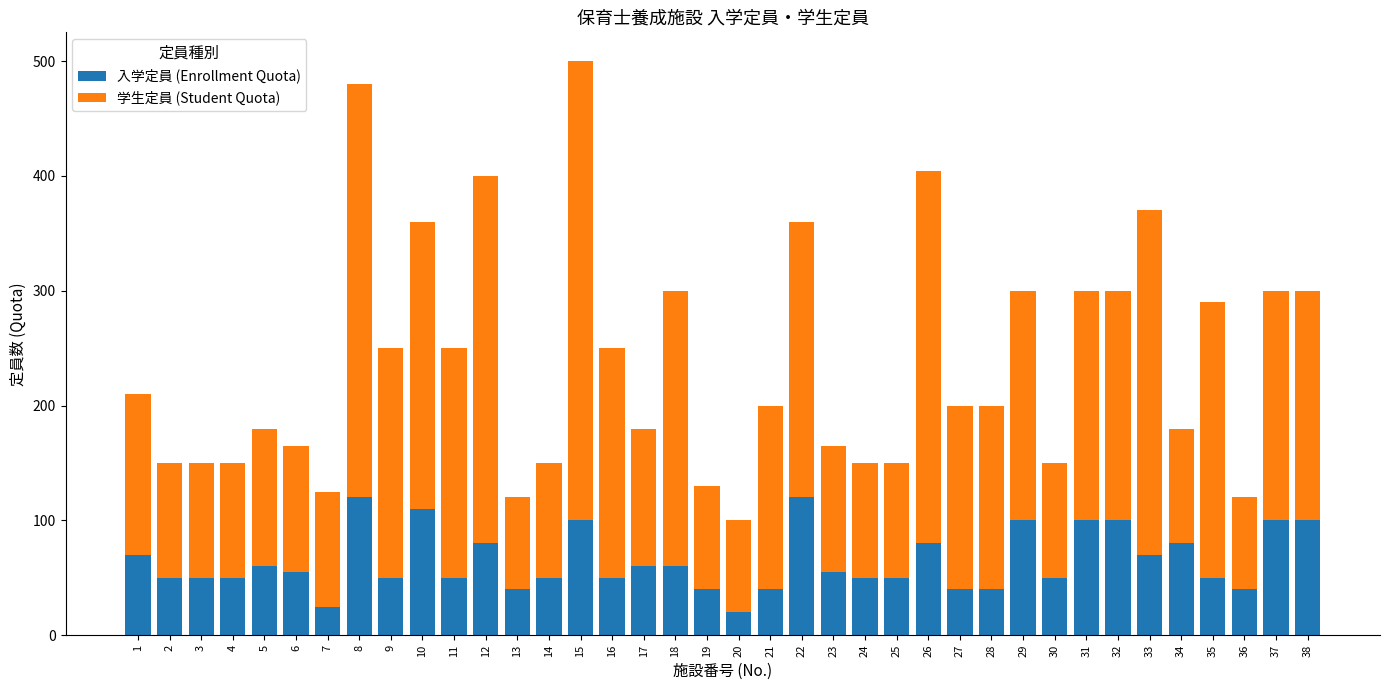

What is the difference between the second highest and second lowest values in the 入学定員 (Enrollment Quota) series?

95